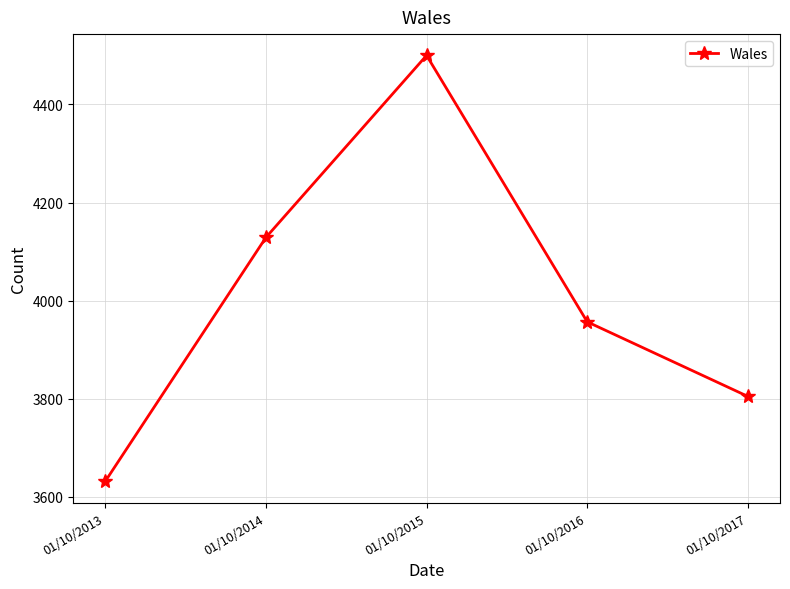

At which label does the data first exceed 3957?

01/10/2014